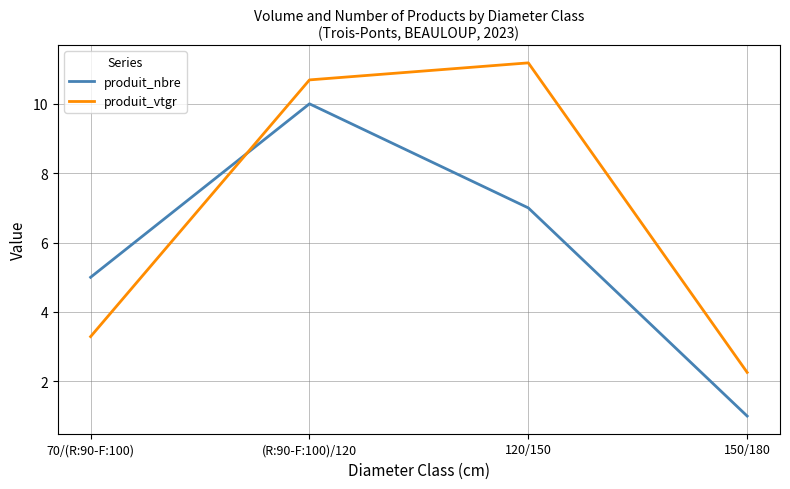

True or false: produit_vtgr and produit_nbre cross at least once.

True